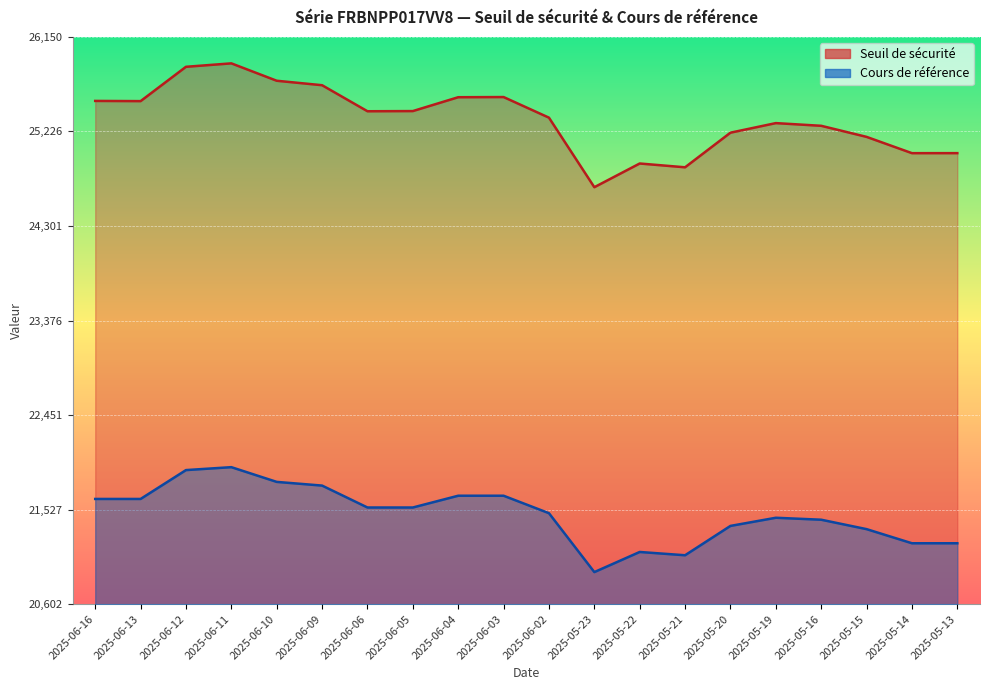

Which series has the largest range (max minus min)?

Seuil de sécurité